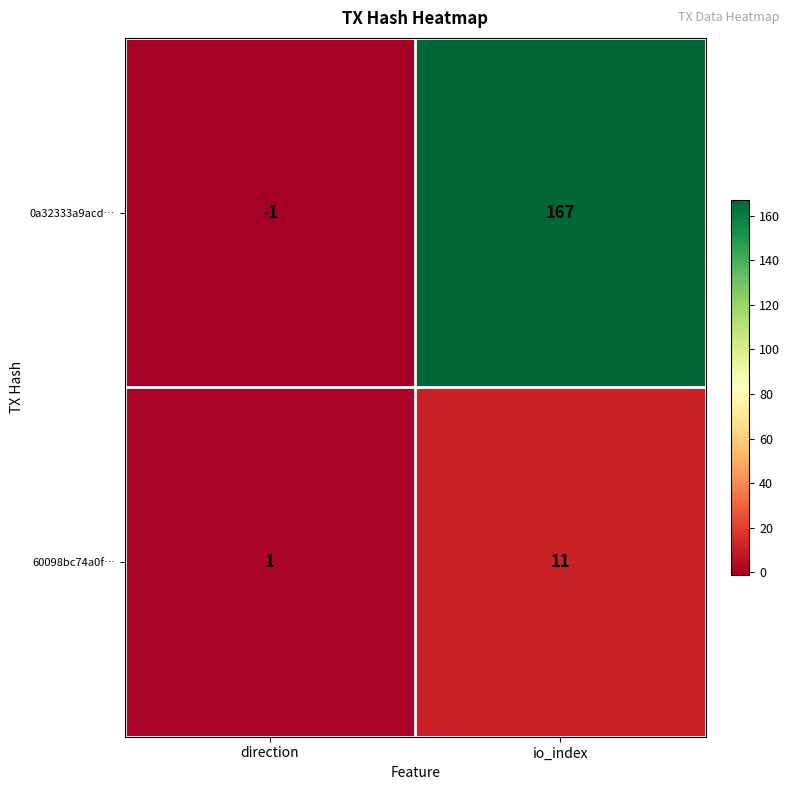

What is the difference between the 60098bc74a0f… values at direction and io_index?

10